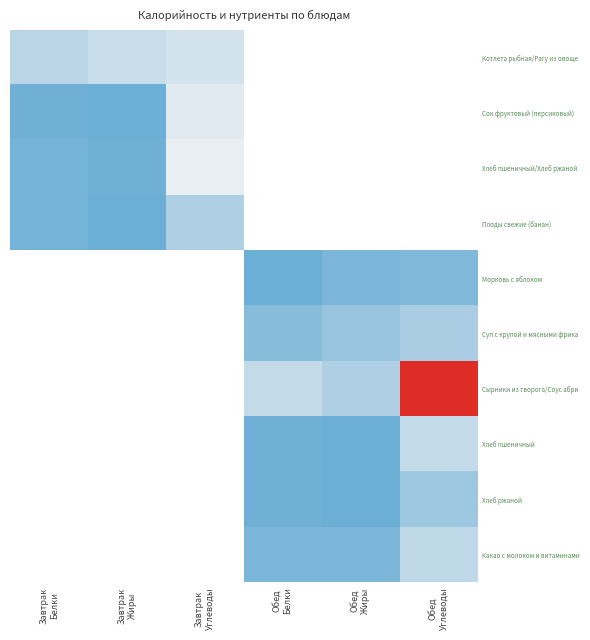

The Хлеб пшеничный/Хлеб ржаной series shows 2.8 at Завтрак Белки. True or false?

False